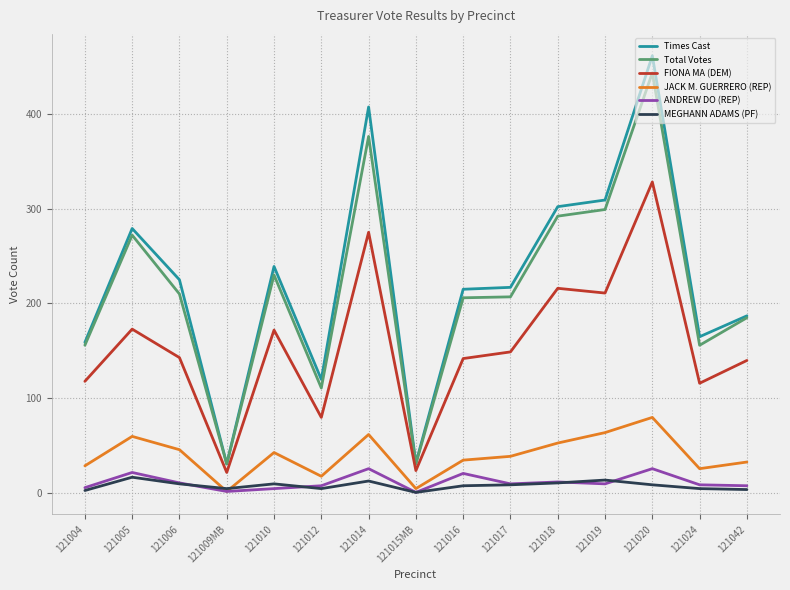

Between 121016 and 121020, which series saw the biggest shift?

Times Cast